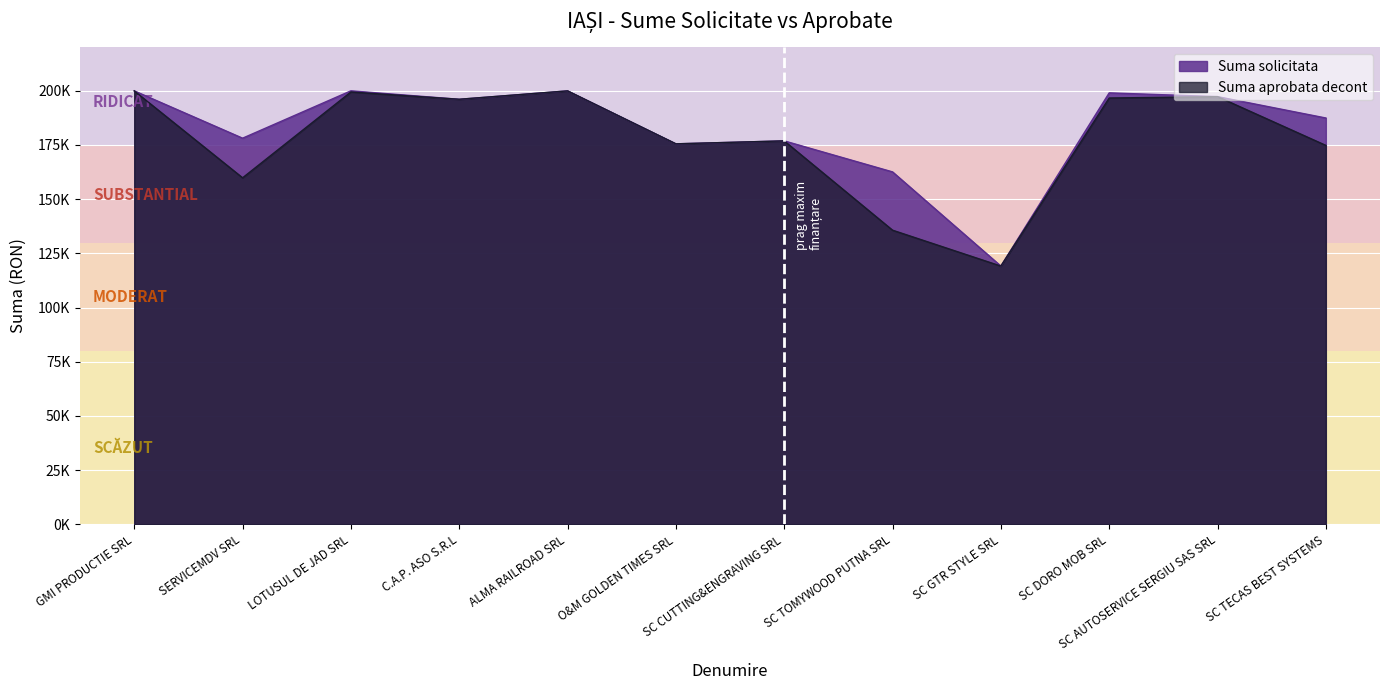

Is it true that Suma aprobata decont equals 199474.5 at LOTUSUL DE JAD SRL?

True